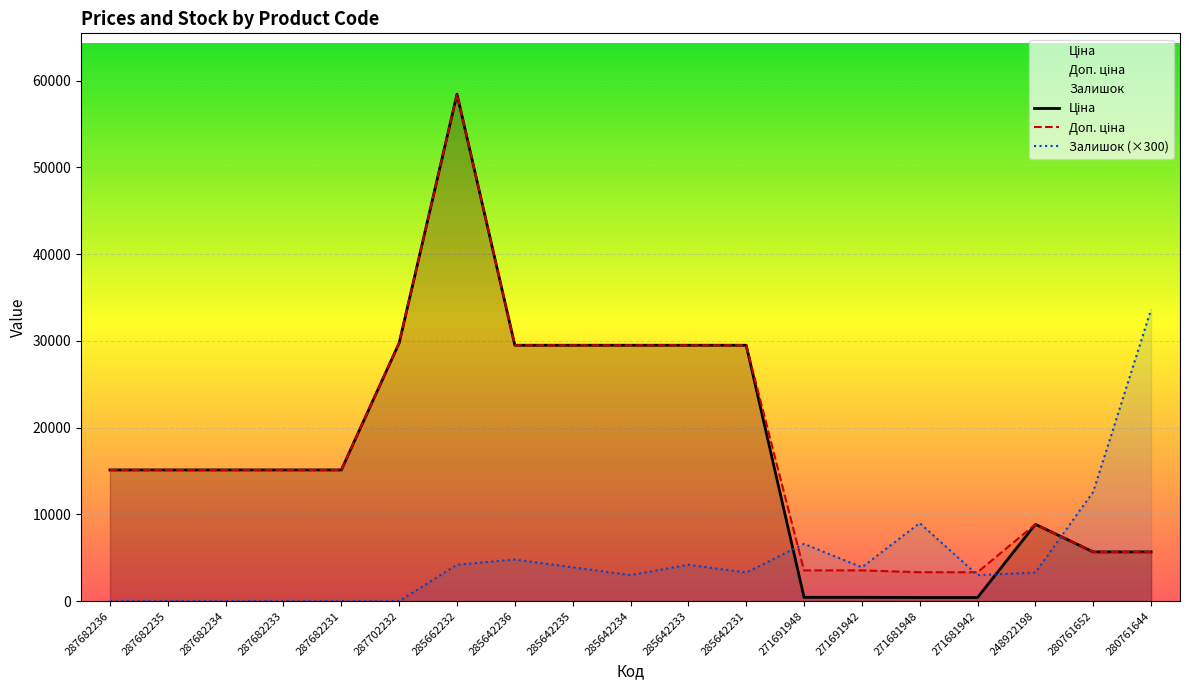

Where does the Залишок (×300) series first go above 3300?

285662232